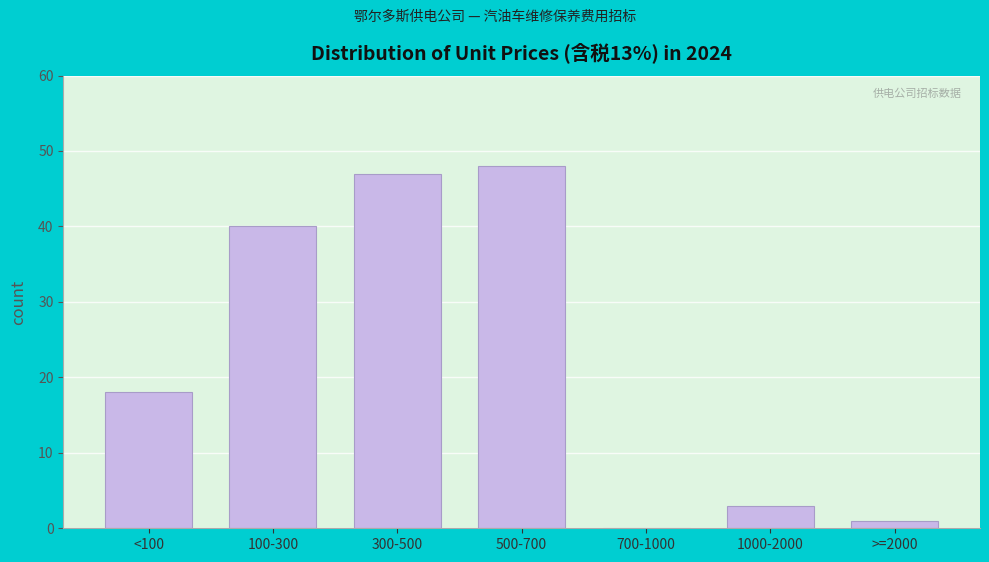

Reading left to right, list all the values displayed in this chart.

<100=18	100-300=40	300-500=47	500-700=48	700-1000=0	1000-2000=3	>=2000=1